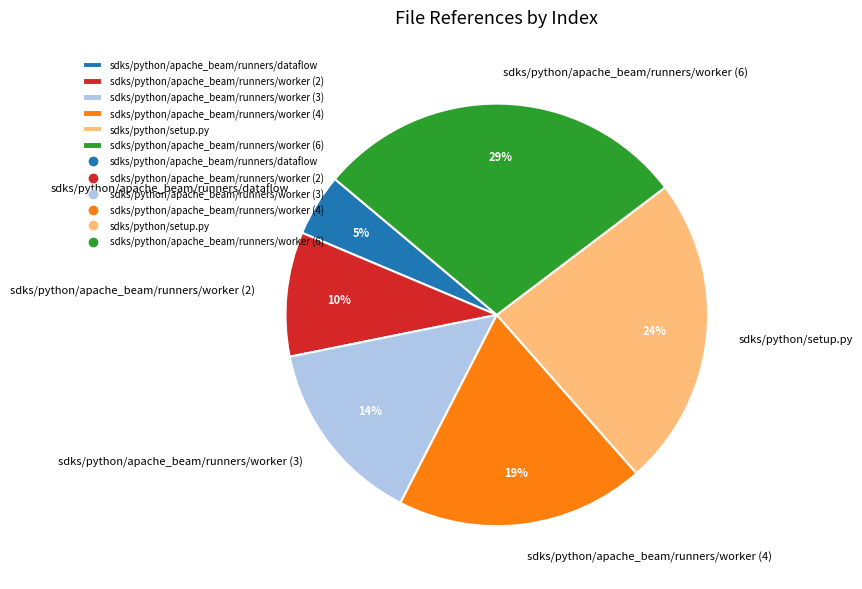

To the nearest percent, what percentage of the pie is sdks/python/apache_beam/runners/worker (4)?

19%